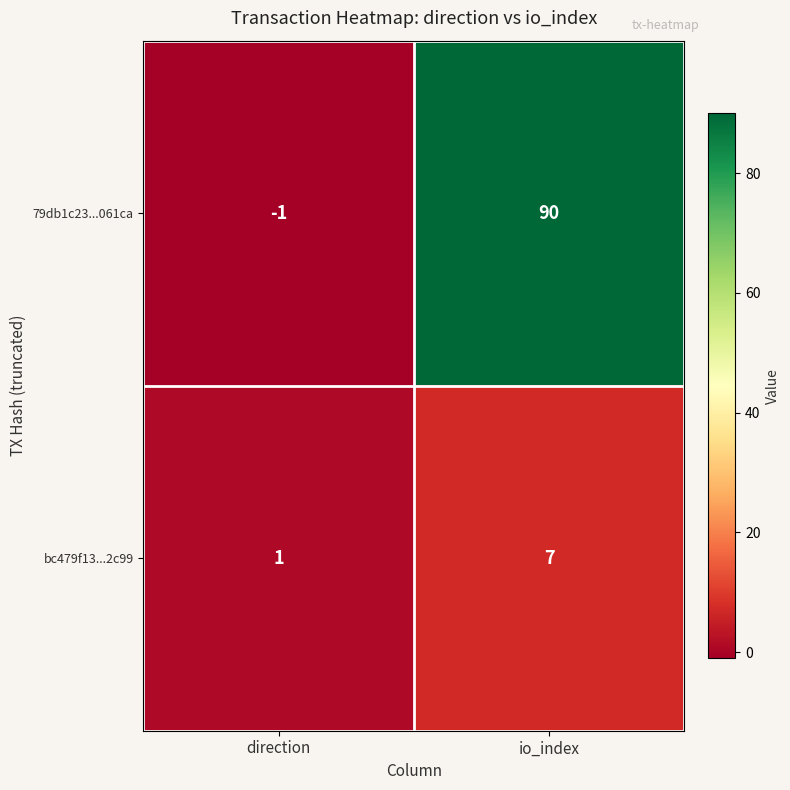

How many distinct data groups are displayed?

2